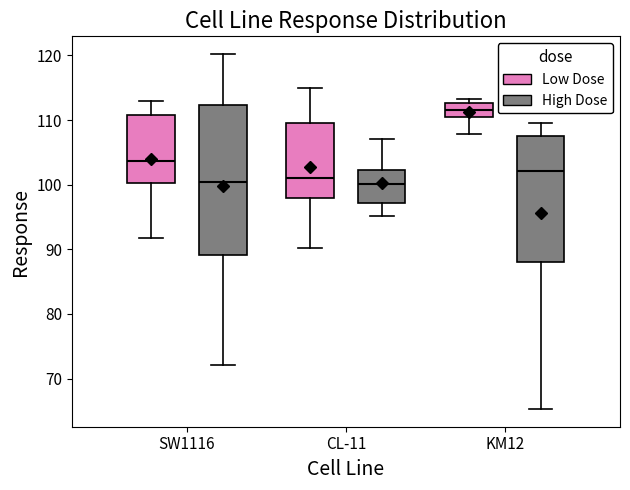

Which box's median line is the highest?

KM12 (Low Dose)